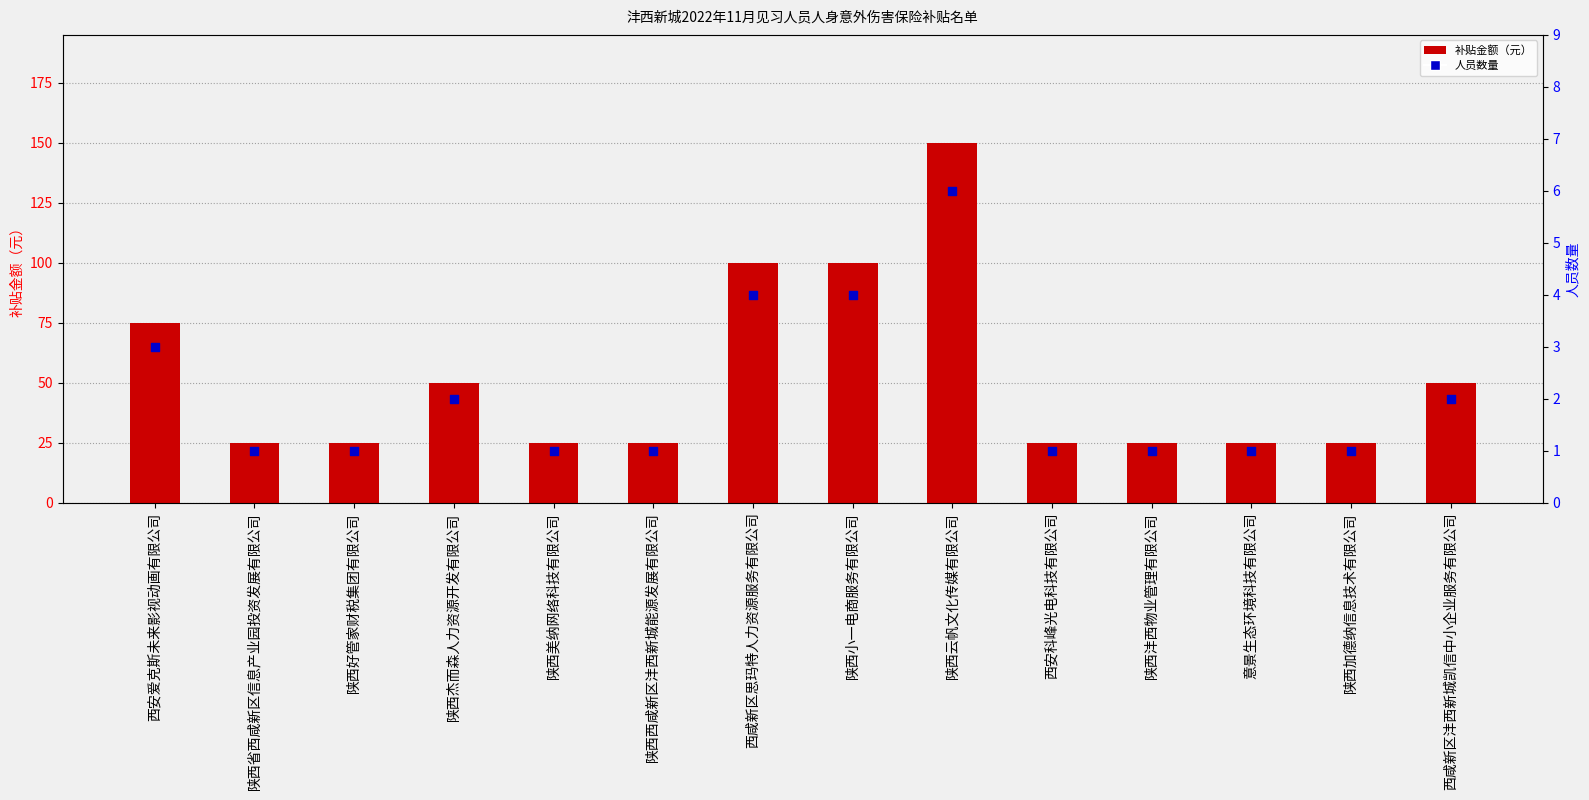

Which series contains the highest Y value?

补贴金额（元）